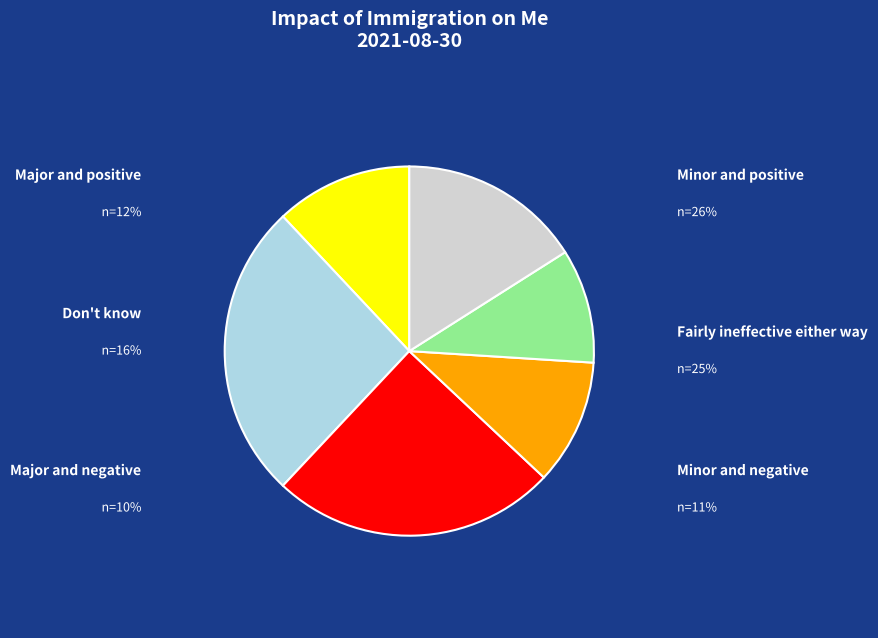

How many slices are in this pie chart?

6